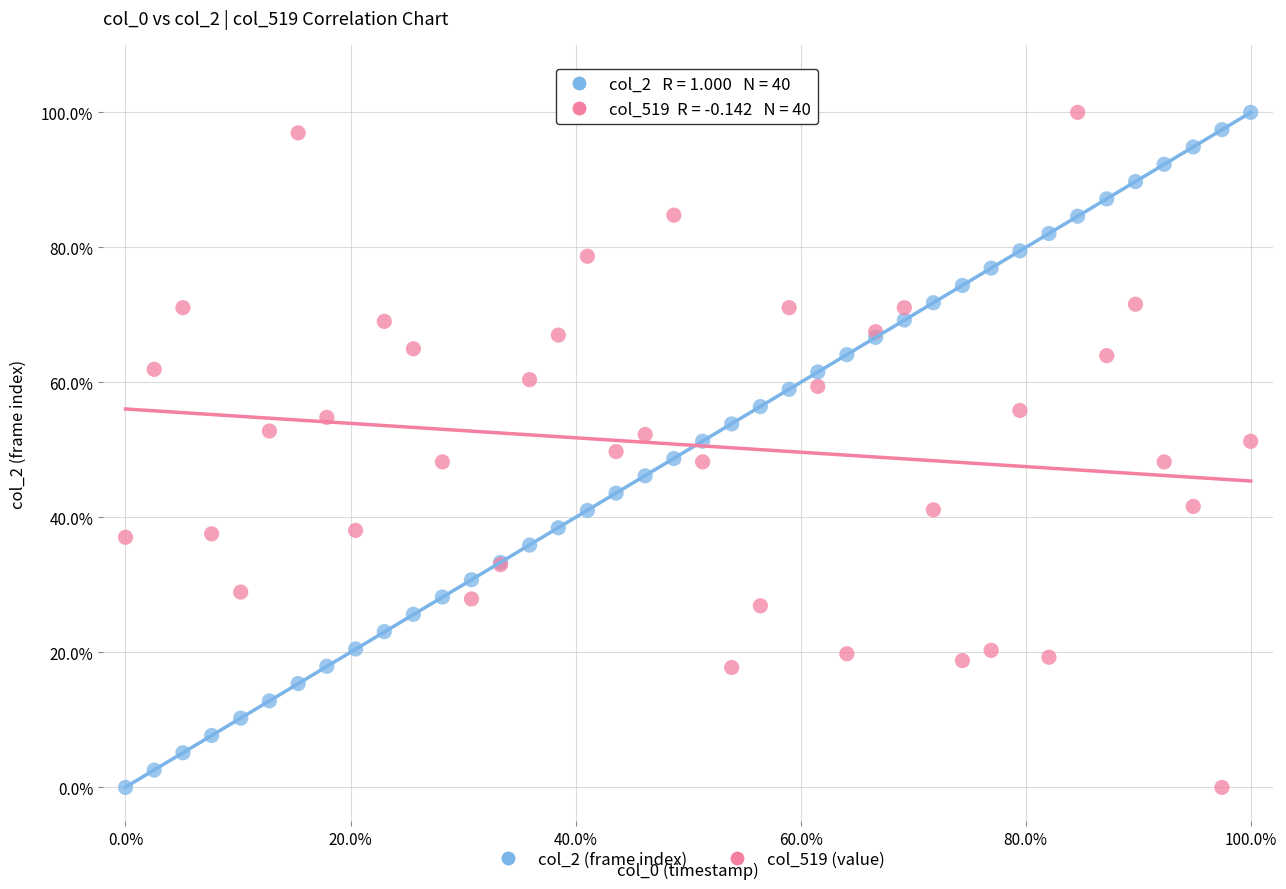

What is the X range (max minus min) for the scatter plot?

100.0